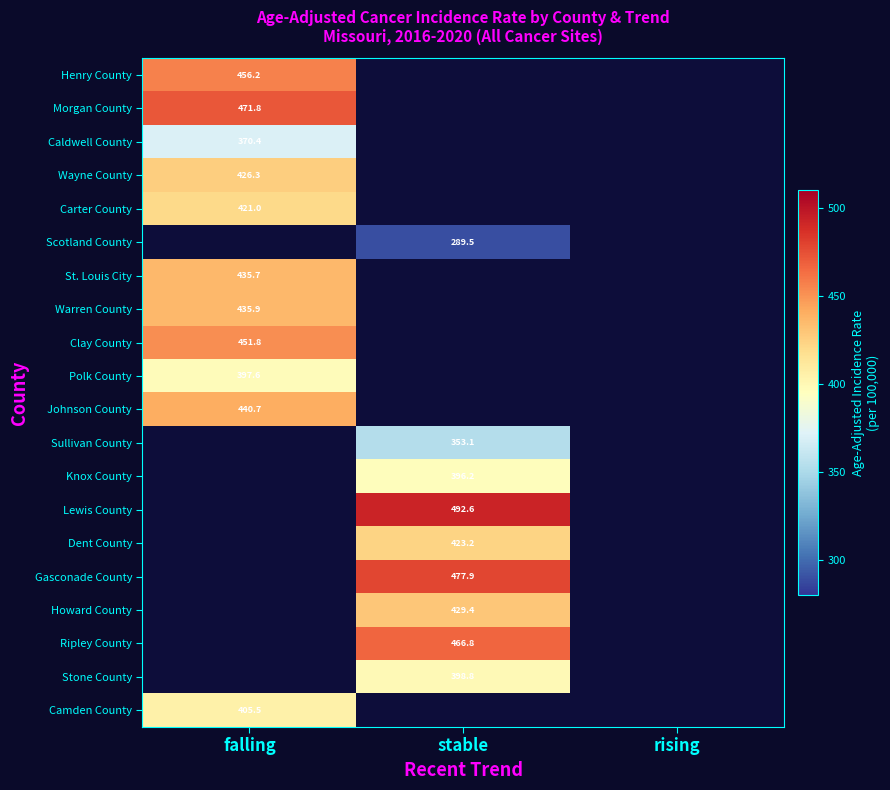

Is it true that Scotland County equals 163.5 at stable?

False